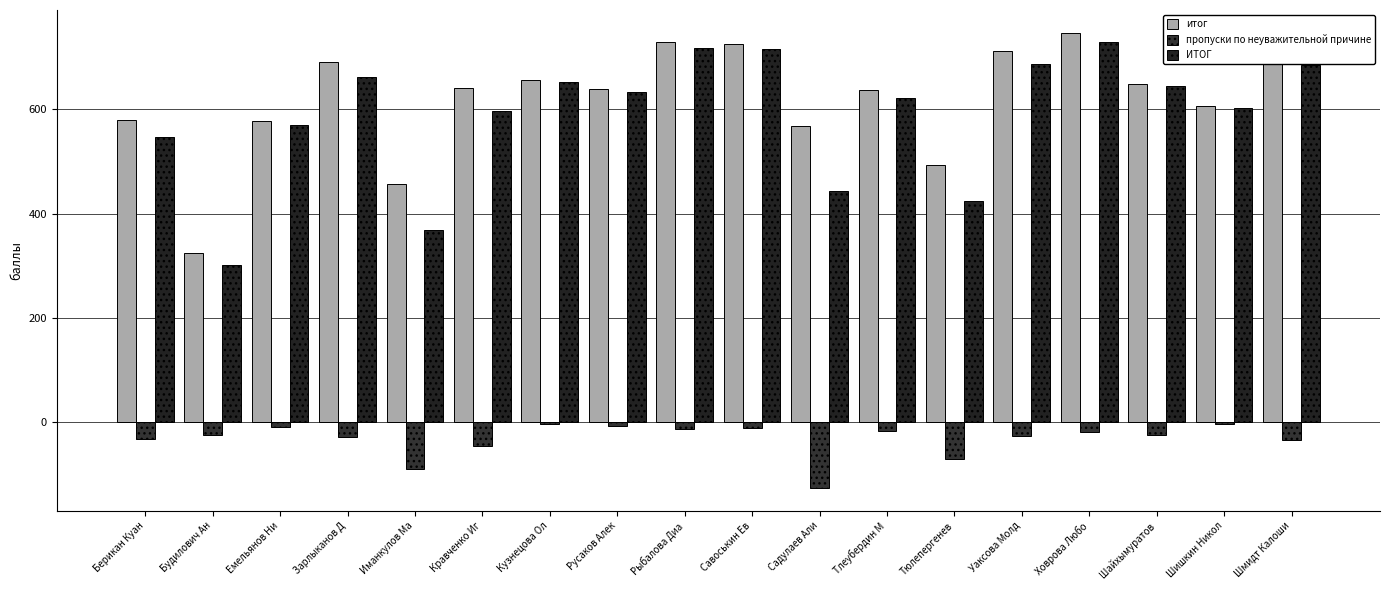

What is the average value of the ИТОГ series?

589